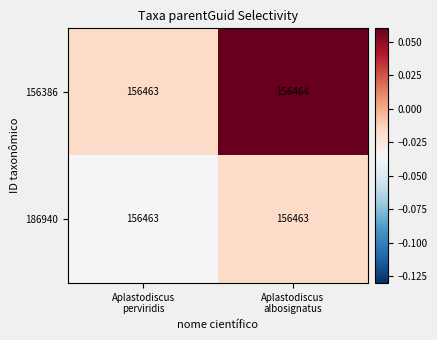

Which series has the largest range (max minus min)?

156386